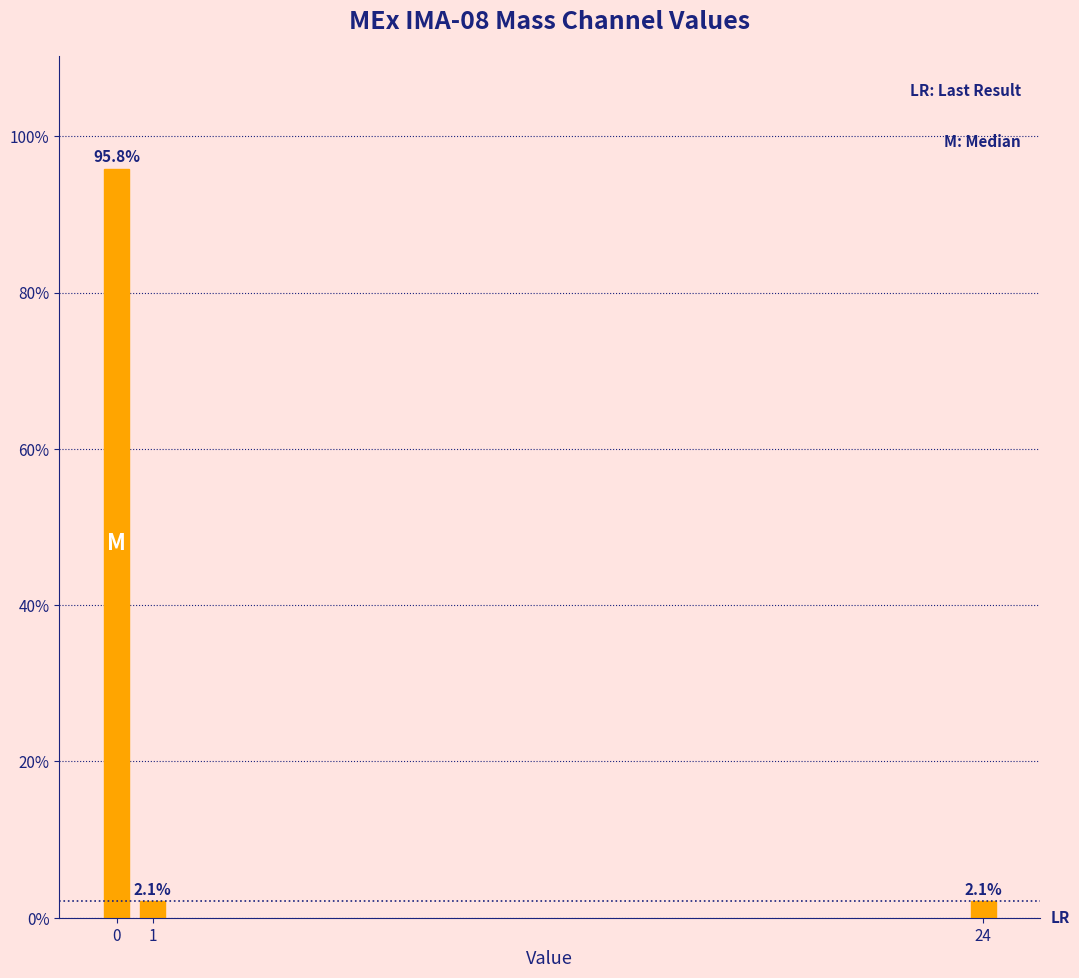

Reading left to right, list all the values displayed in this chart.

0=95.8	1=2.1	24=2.1